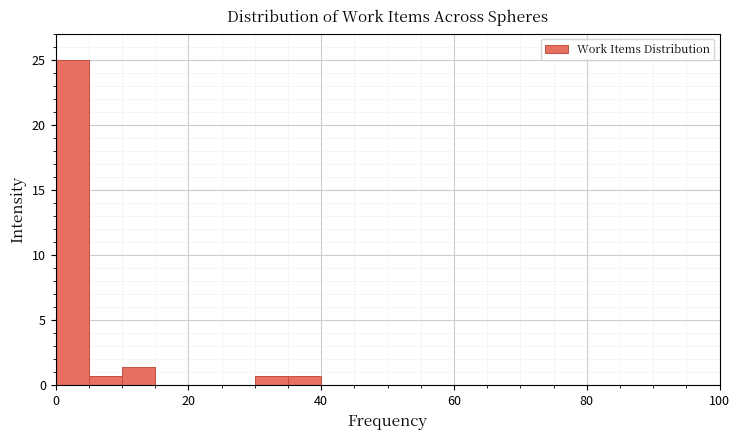

Read against the x-axis, roughly where is the centre of the tallest bar?

2